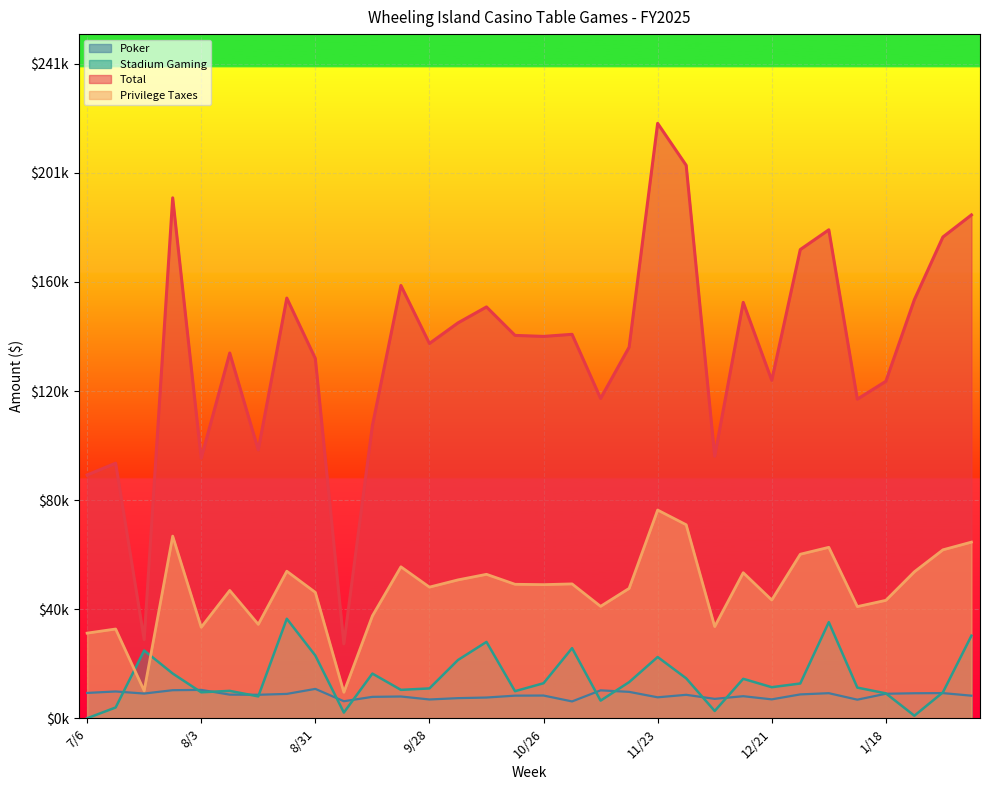

True or false: Poker has more than 2 points higher than both neighbors.

True